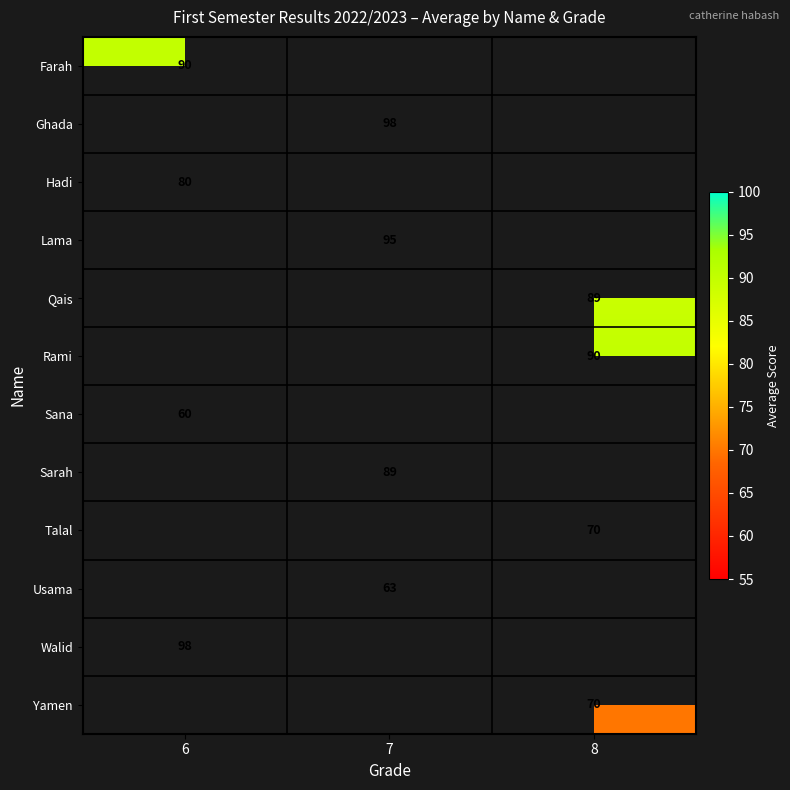

True or false: Rami has a value of 36.7 at 8.

False